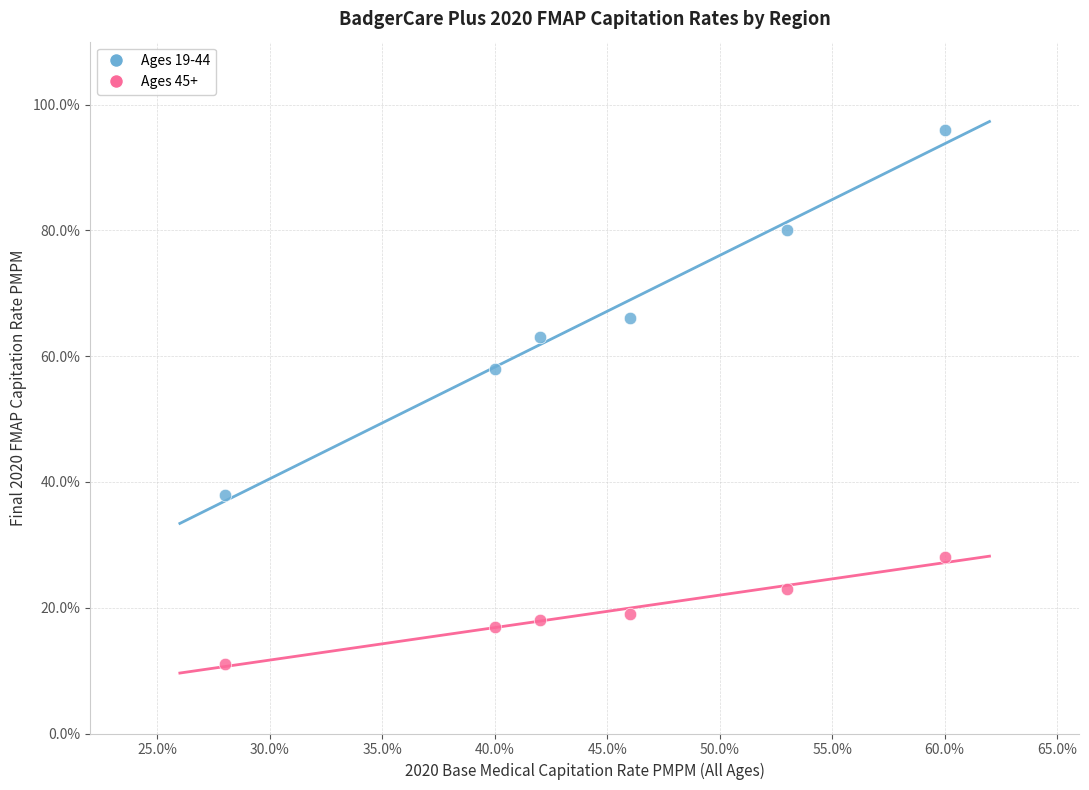

What are all the series names shown in the legend?

Ages 19-44, Ages 45+